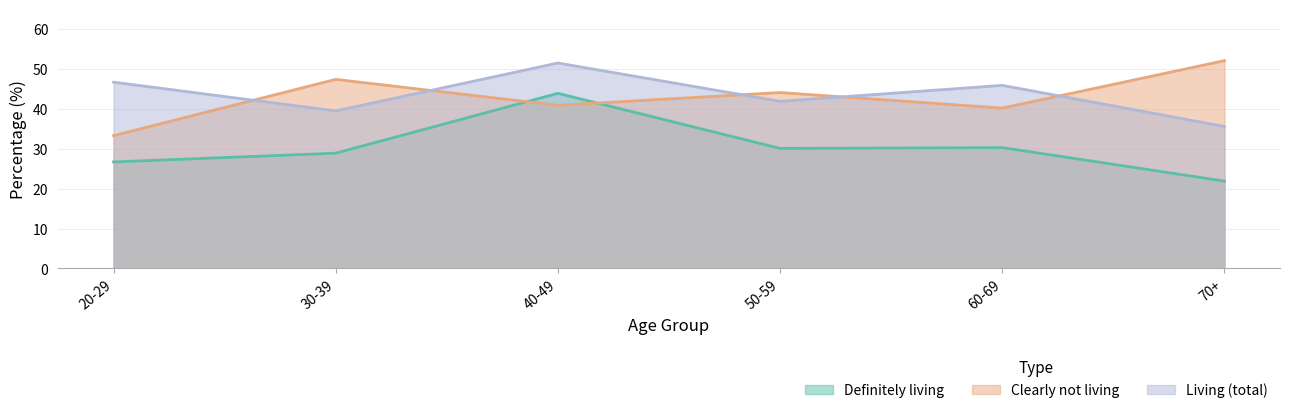

Which series has the largest total across all categories?

Living (total)